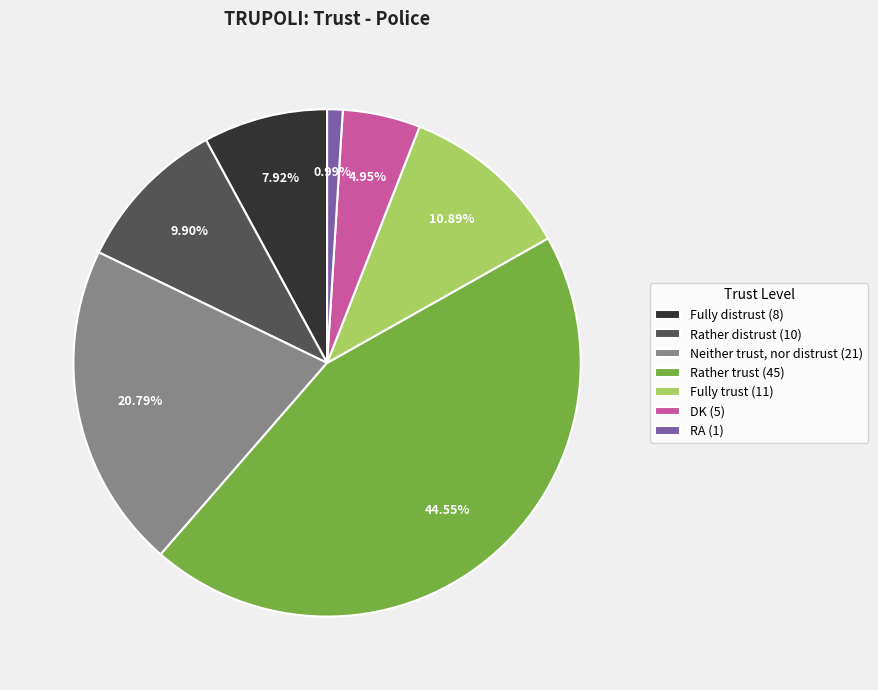

How many slices are in this pie chart?

7